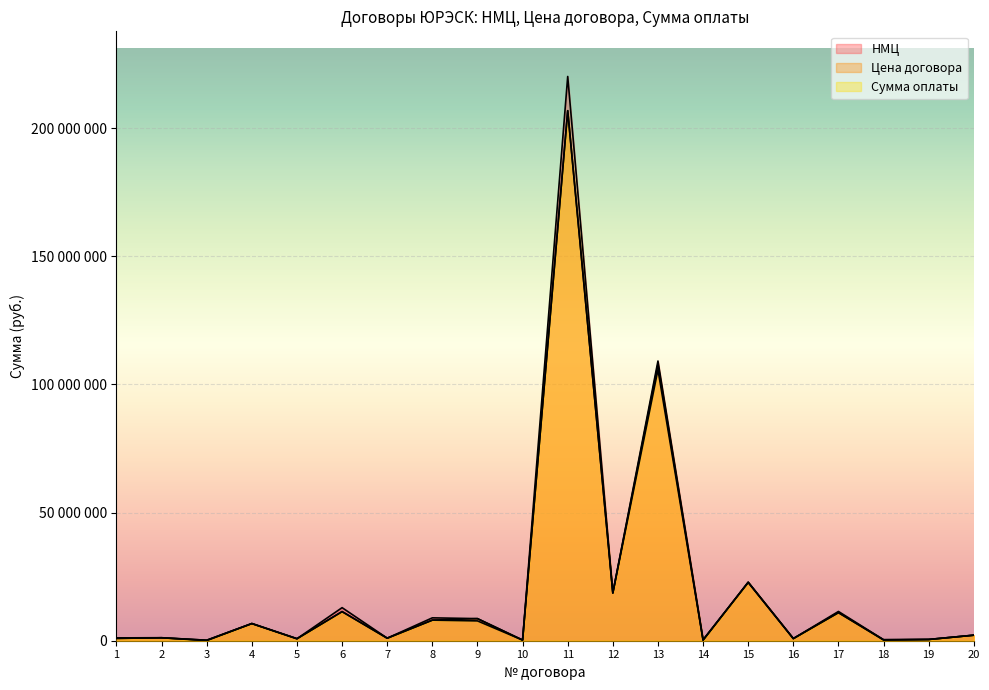

What is the sum of the Сумма оплаты values at 7 and 2?

2137013.0